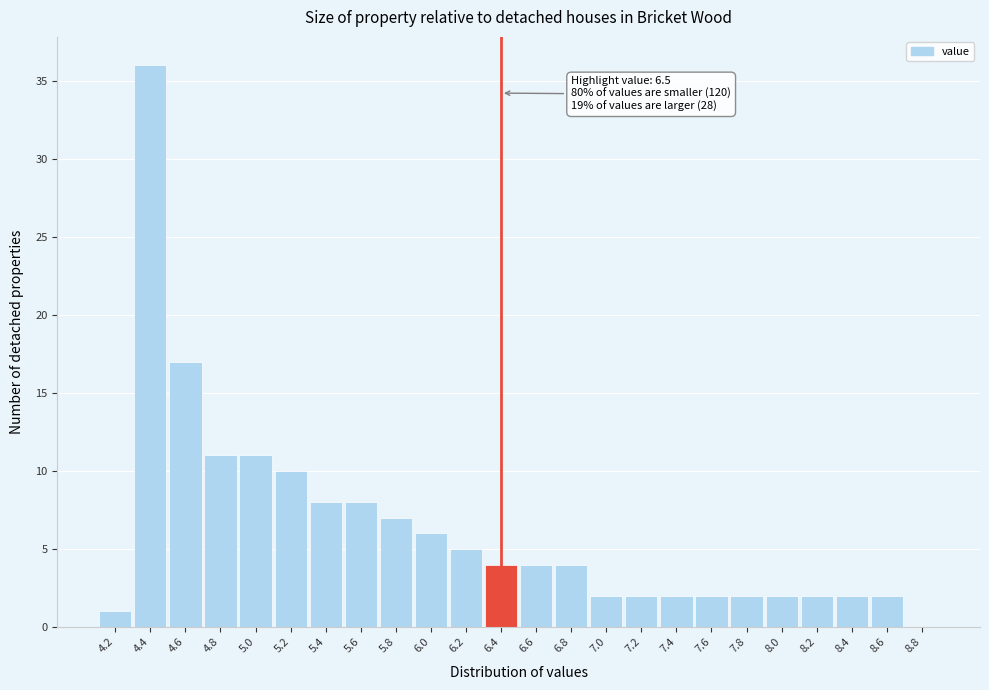

Reading right to left, list all the values displayed in this chart.

8.8=0	8.6=2	8.4=2	8.2=2	8.0=2	7.8=2	7.6=2	7.4=2	7.2=2	7.0=2	6.8=4	6.6=4	6.4=4	6.2=5	6.0=6	5.8=7	5.6=8	5.4=8	5.2=10	5.0=11	4.8=11	4.6=17	4.4=36	4.2=1